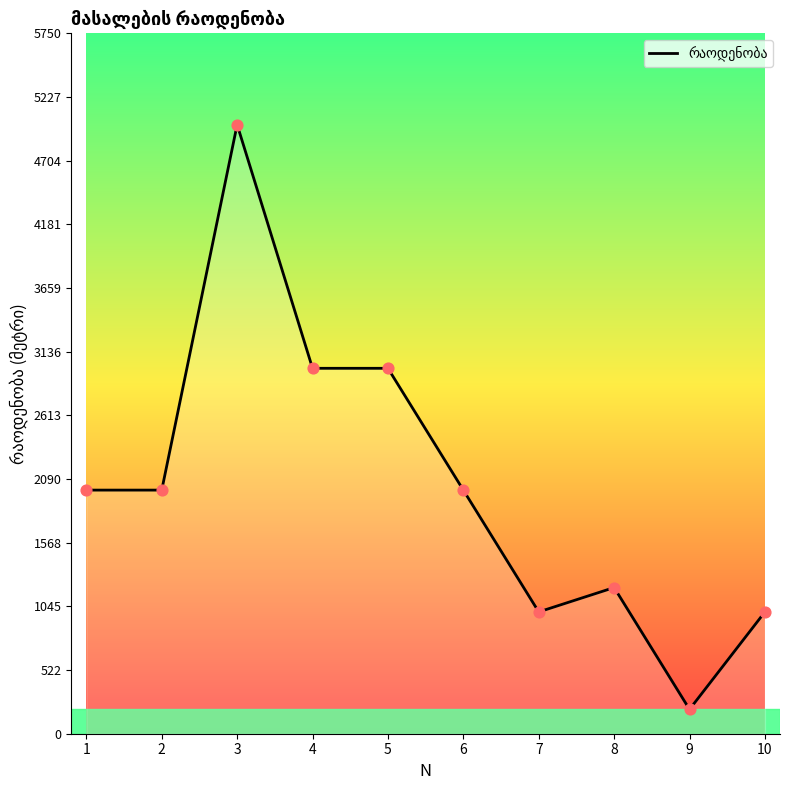

What is the change in value from 2 to 10?

-1000